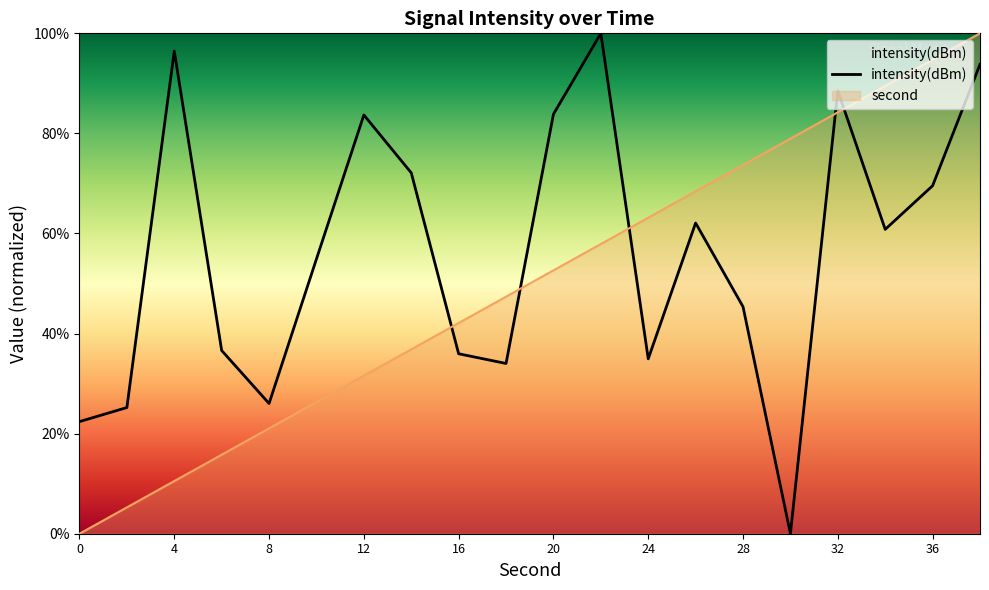

Count the number of categories in the chart.

20